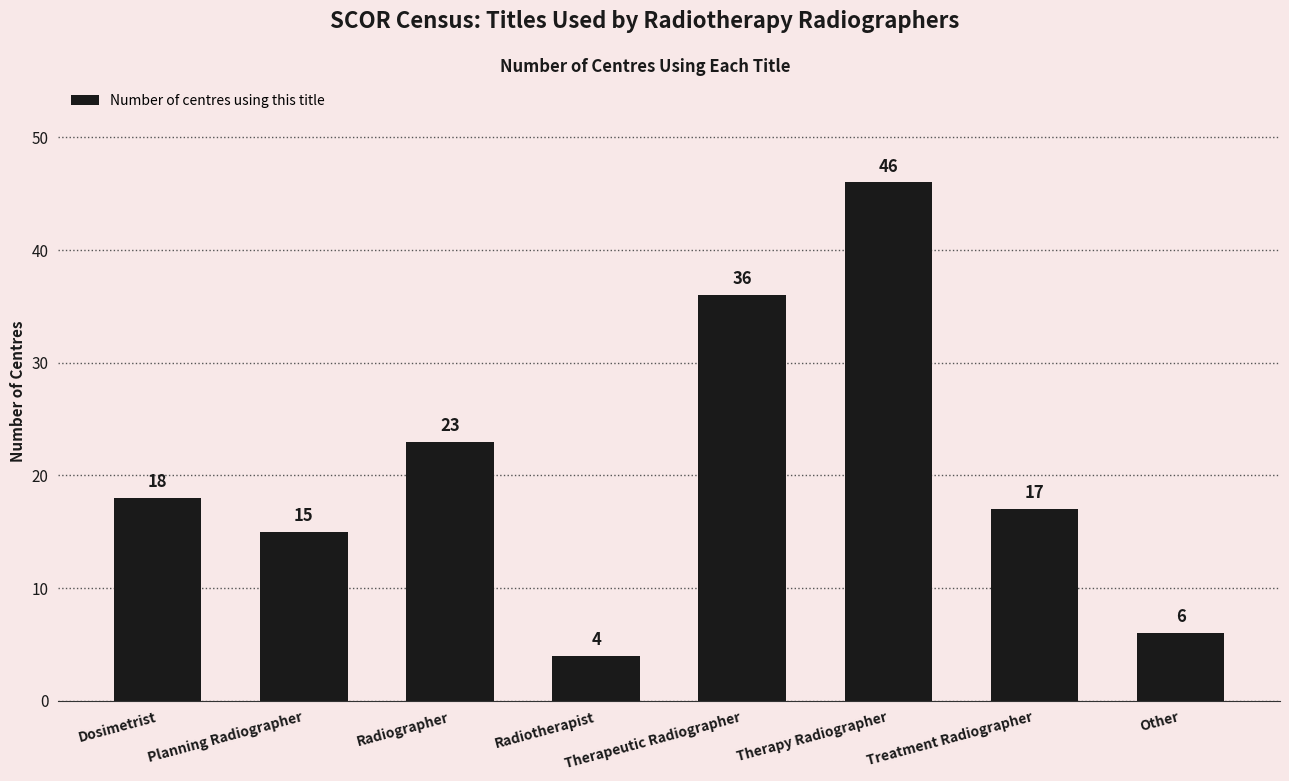

What is the difference between the values at Therapeutic Radiographer and Therapy Radiographer?

10